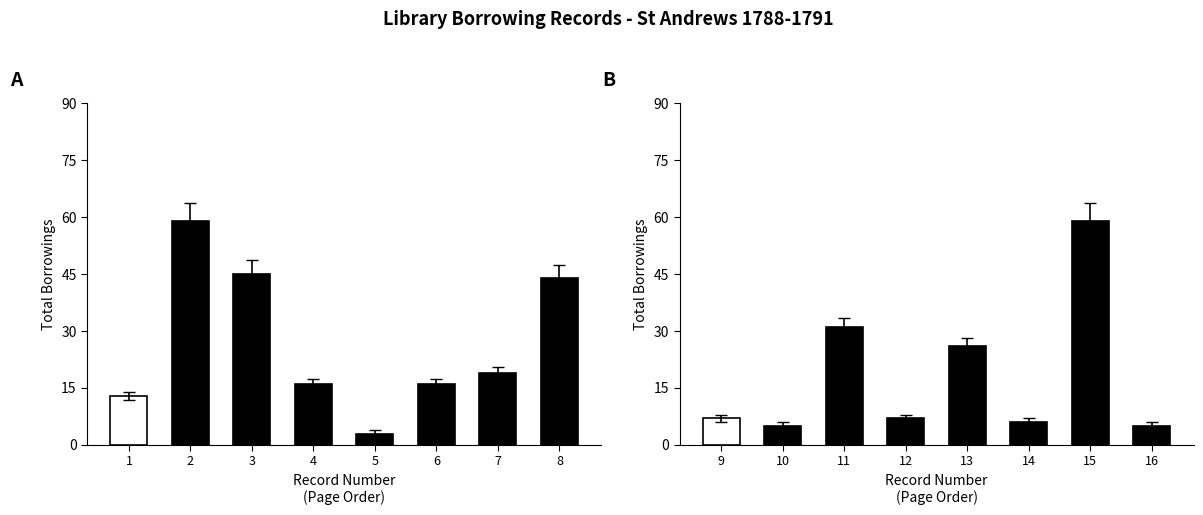

List the series in order of their overall mean, highest first.

Total Borrowings (records 1-8), Total Borrowings (records 9-16)